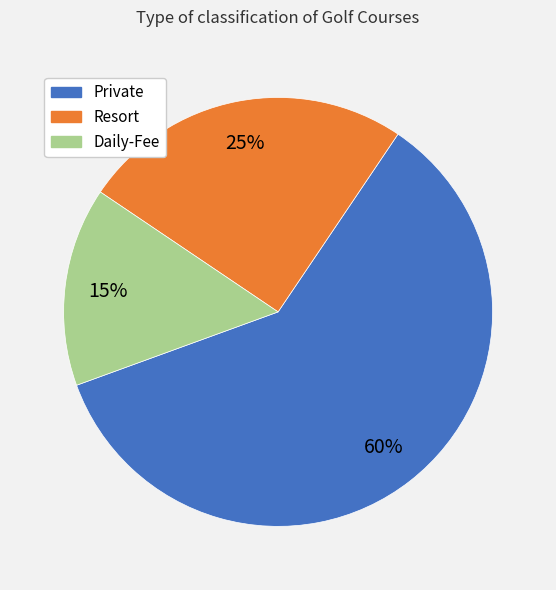

To the nearest percent, what is the difference between the largest and smallest slice percentages?

45%